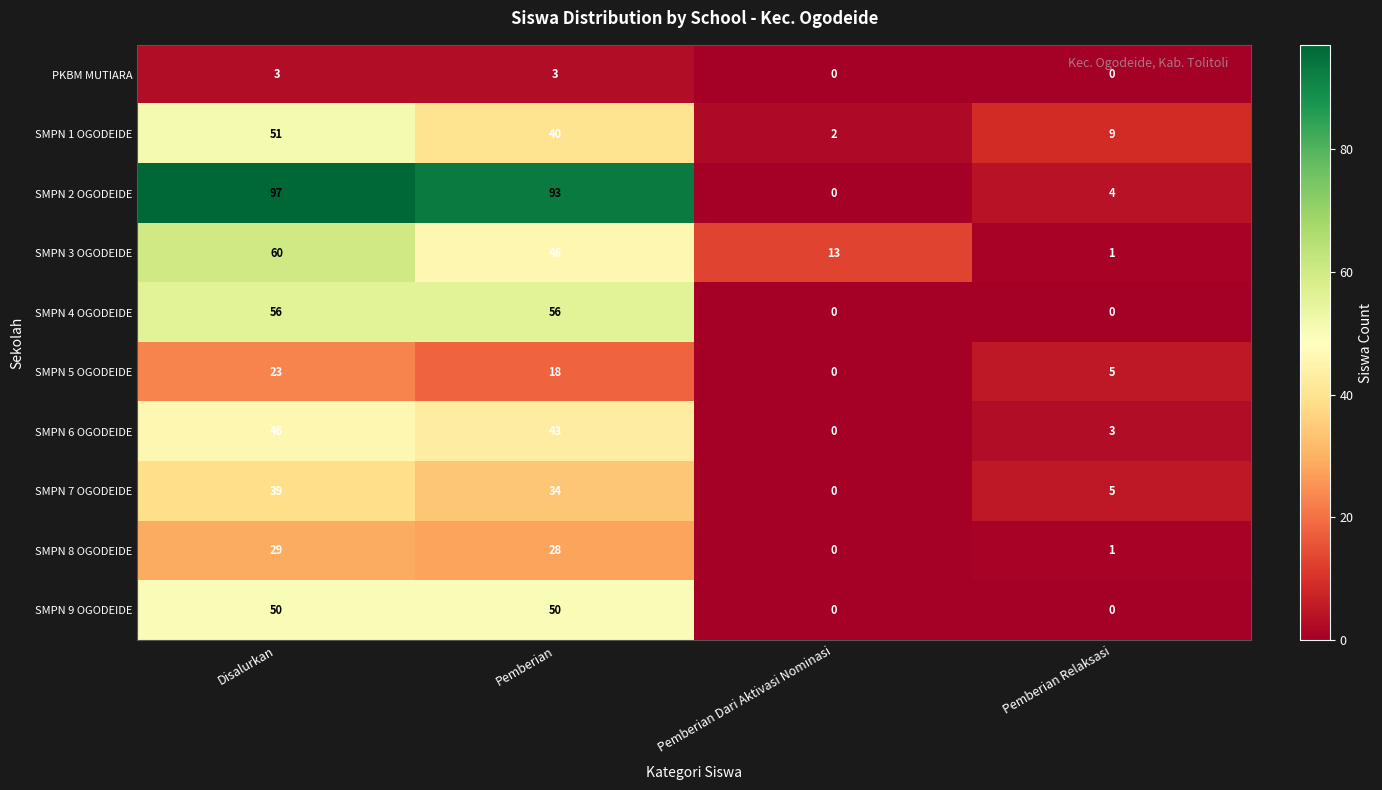

Read the SMPN 1 OGODEIDE value at Pemberian, to the nearest 5.

40